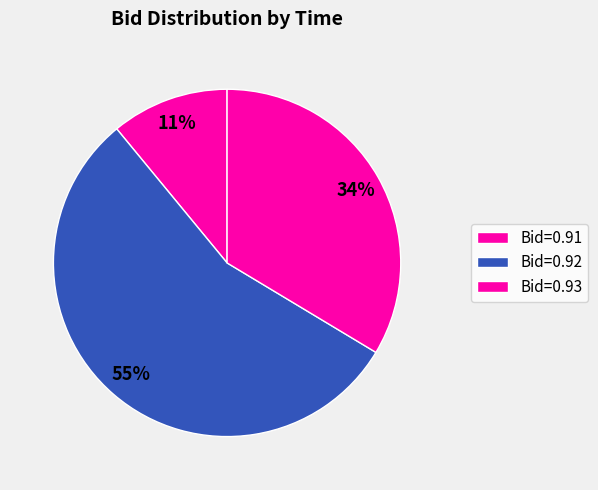

How many segments does this pie chart have?

3